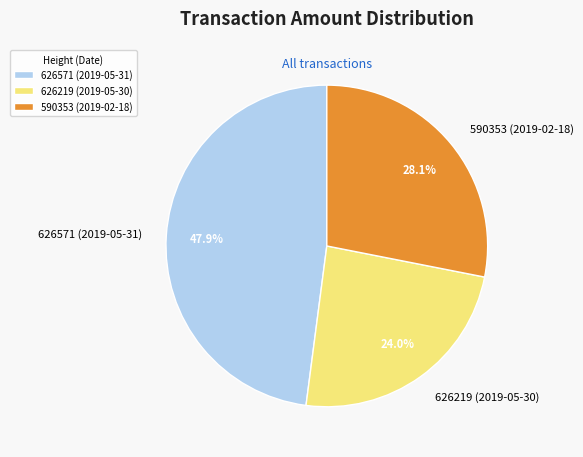

How many segments does this pie chart have?

3